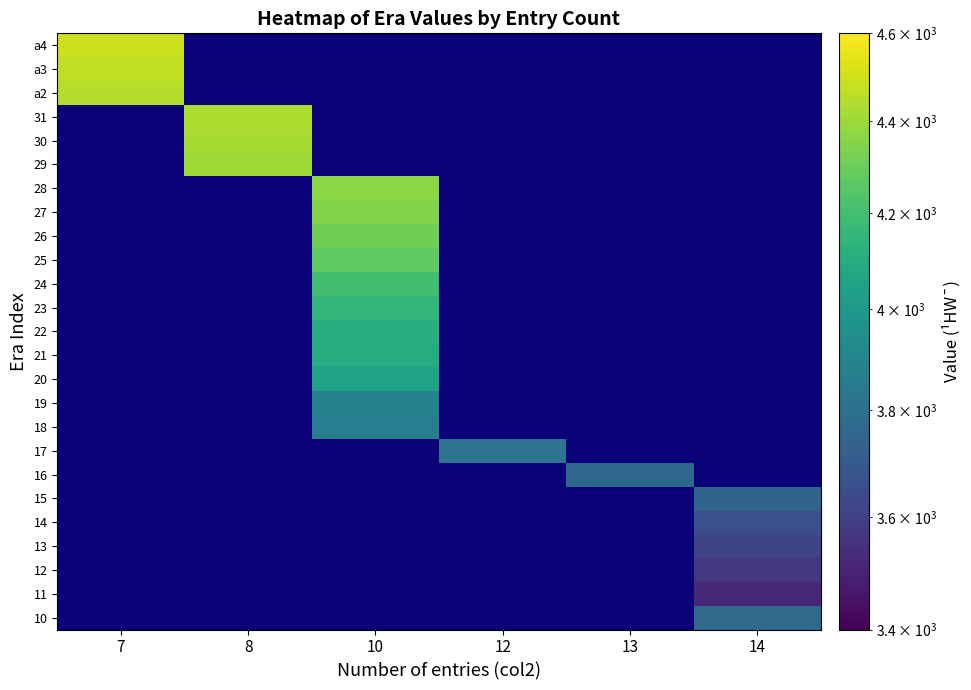

Count the number of categories in the chart.

6